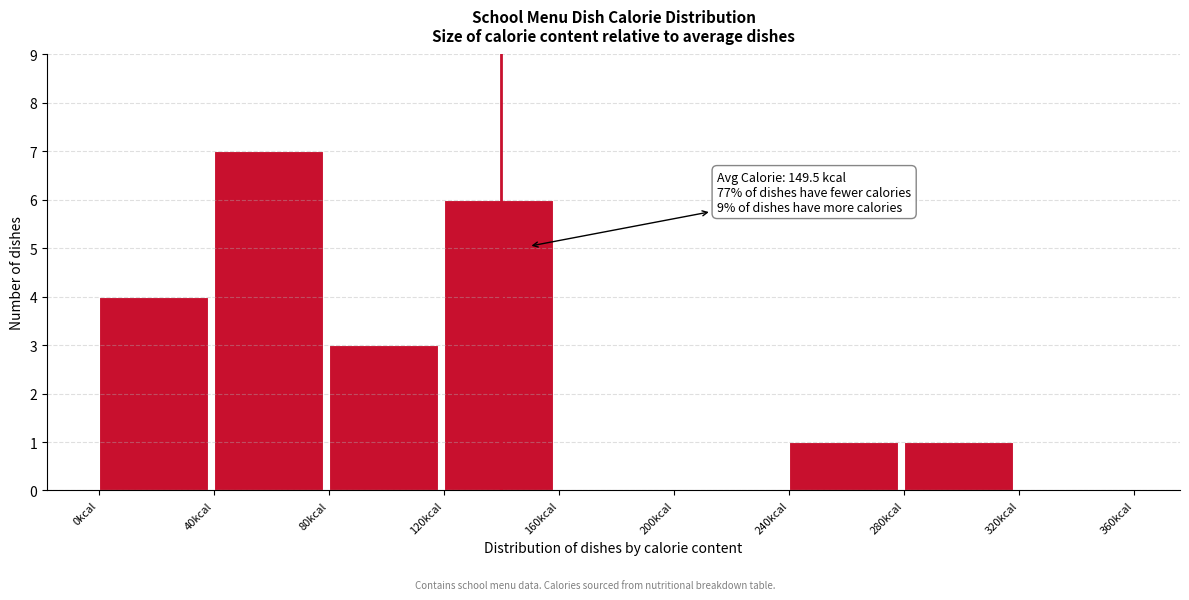

Over which range of the x-axis is the bar tallest?

40 to 80